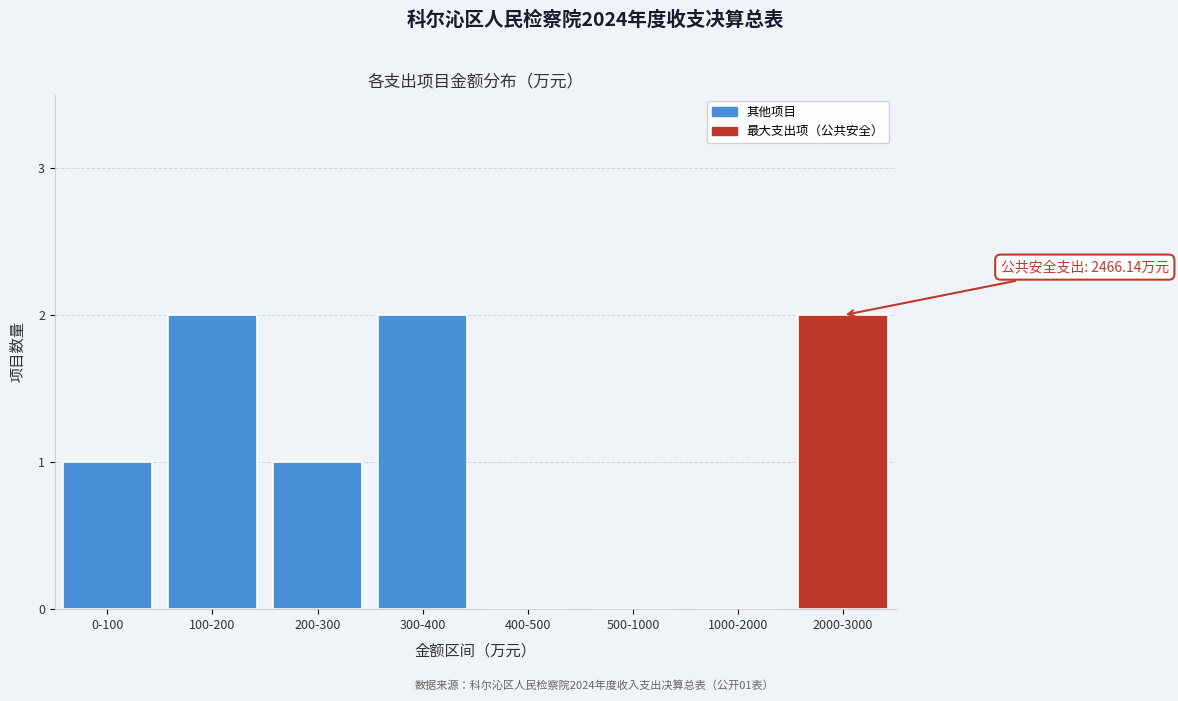

Reading left to right, transcribe all the data shown in this chart.

0-100=1	100-200=2	200-300=1	300-400=2	400-500=0	500-1000=0	1000-2000=0	2000-3000=2